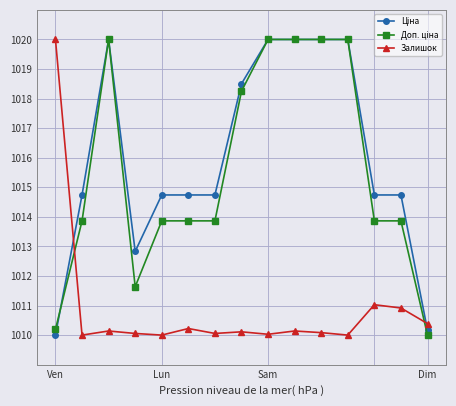

At how many categories does at least one series exceed 1019?

6